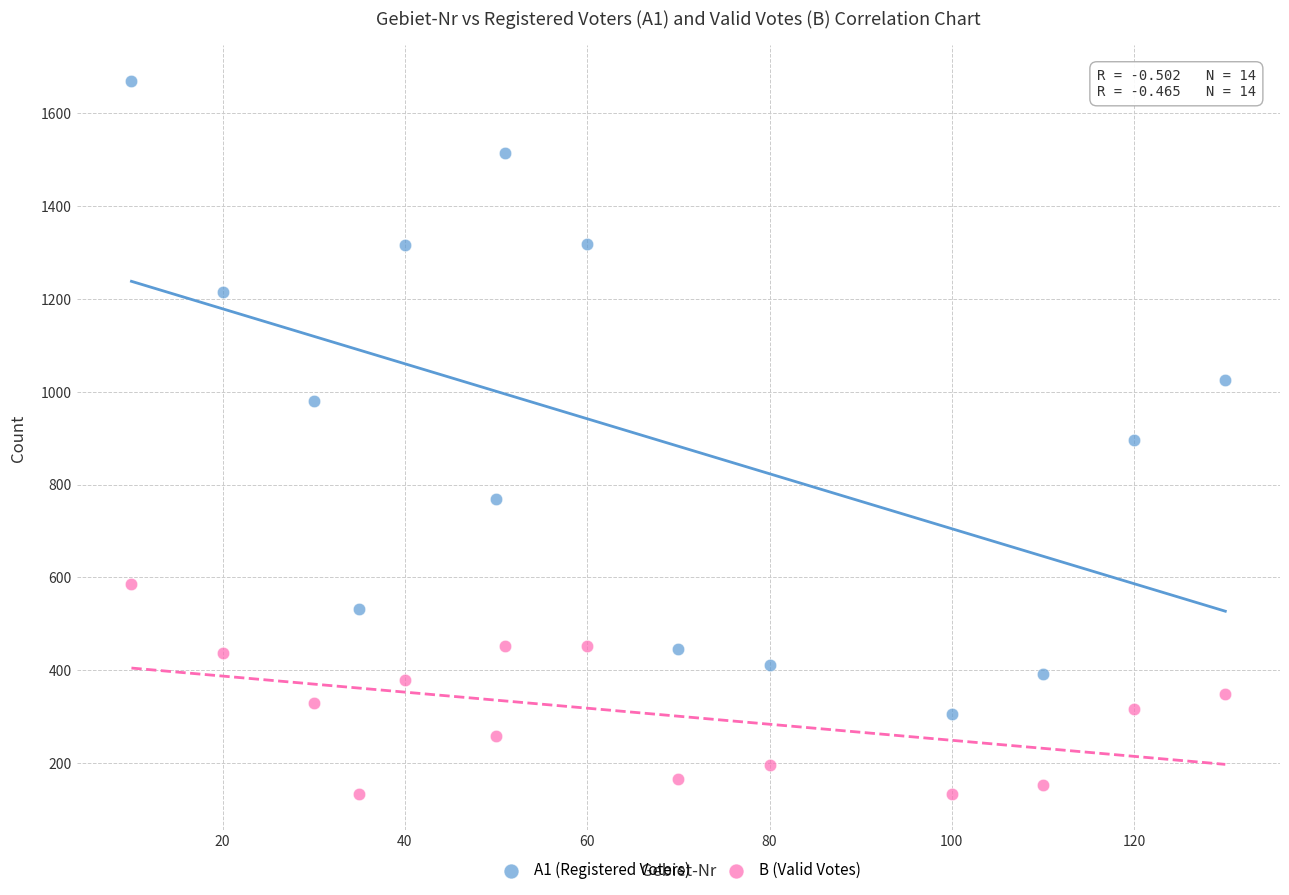

Which series reaches the maximum Y coordinate?

A1 (Registered Voters)